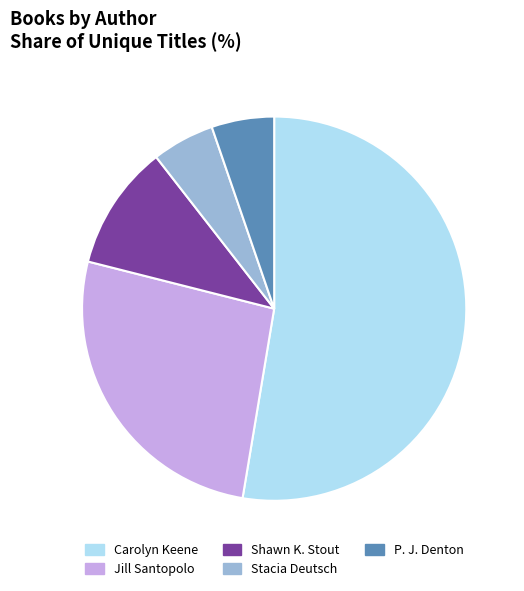

Is the sum of Carolyn Keene and Shawn K. Stout greater than half?

Yes